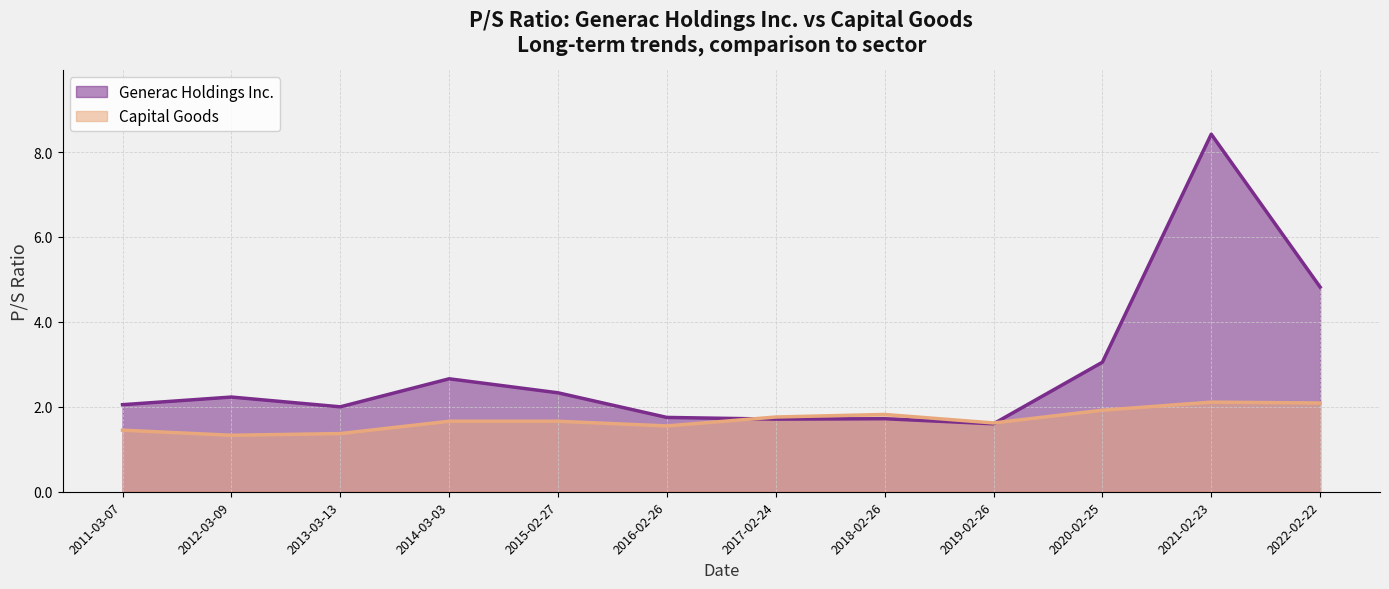

What is the sum of the Capital Goods values at 2016-02-26 and 2017-02-24?

3.3